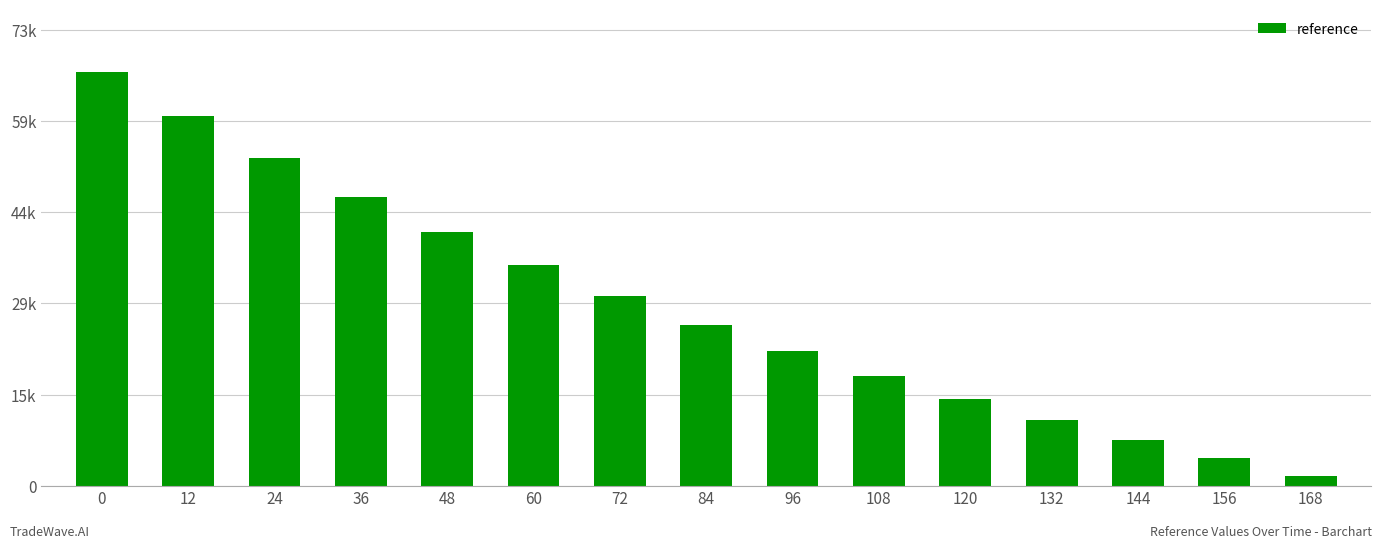

Are the bars horizontal?

No